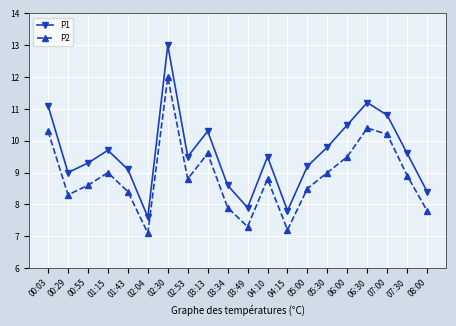

Is the value of P1 at 00:29 greater than the value of P2 at 06:00?

No